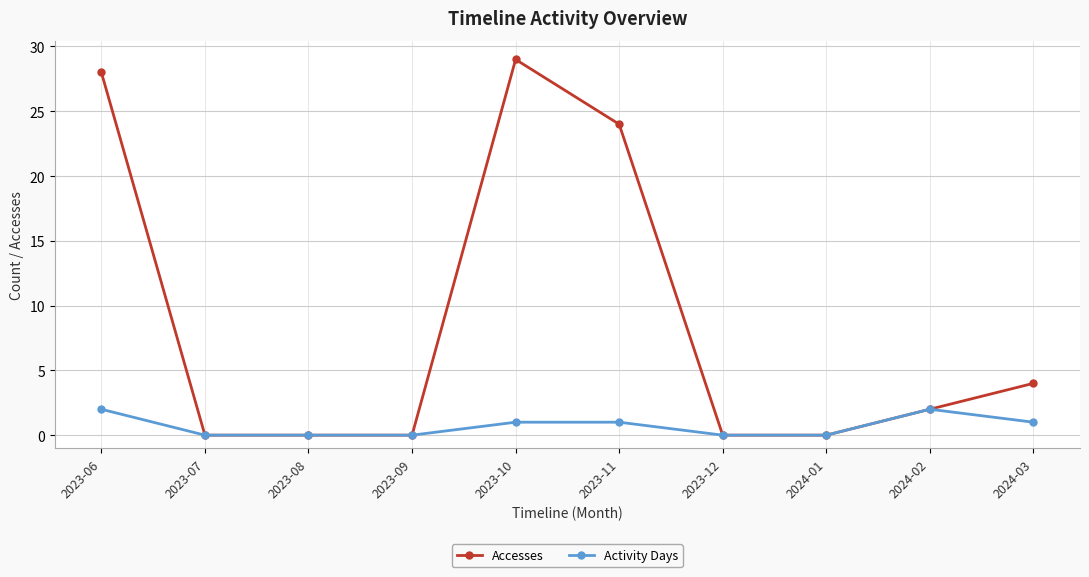

At which label does Accesses first exceed 2?

2023-06